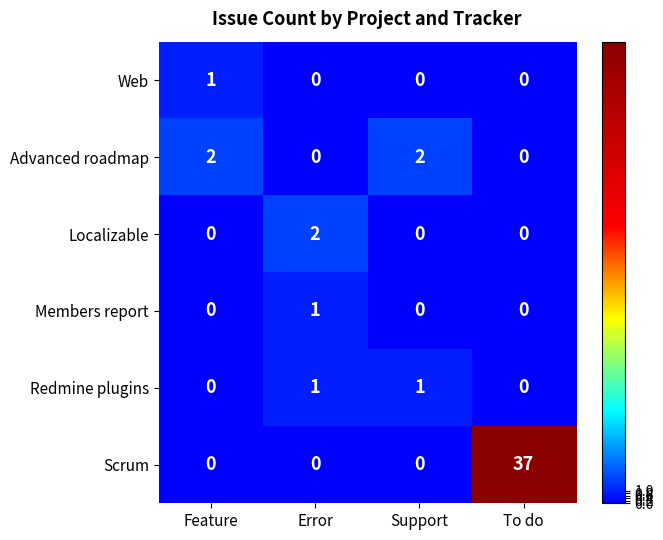

Reading right to left, extract all data points from this chart.

Web: 0	0	0	1
Advanced roadmap: 0	2	0	2
Localizable: 0	0	2	0
Members report: 0	0	1	0
Redmine plugins: 0	1	1	0
Scrum: 37	0	0	0